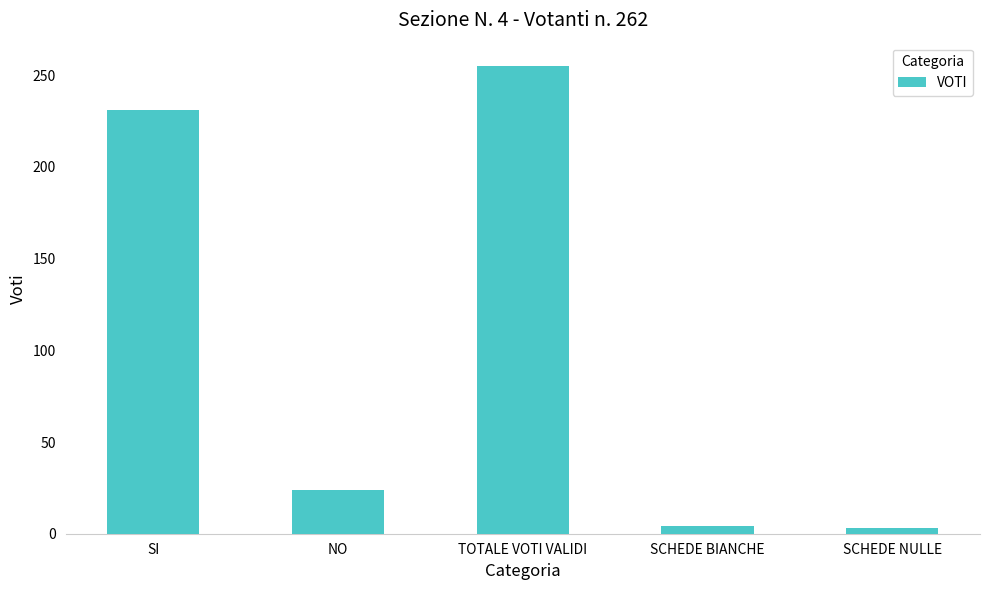

What is the label of the 5th bar from the right?

SI